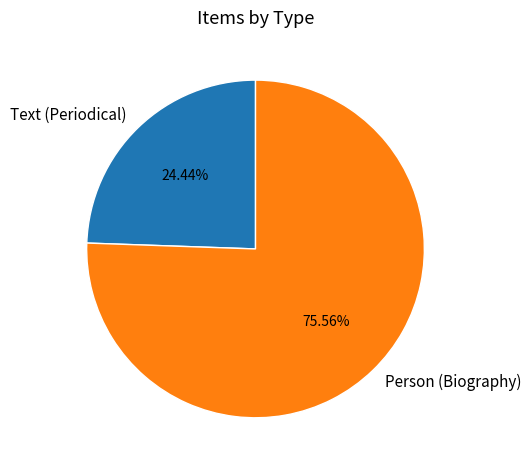

Do Text (Periodical) and Person (Biography) together represent more than half of the pie?

Yes